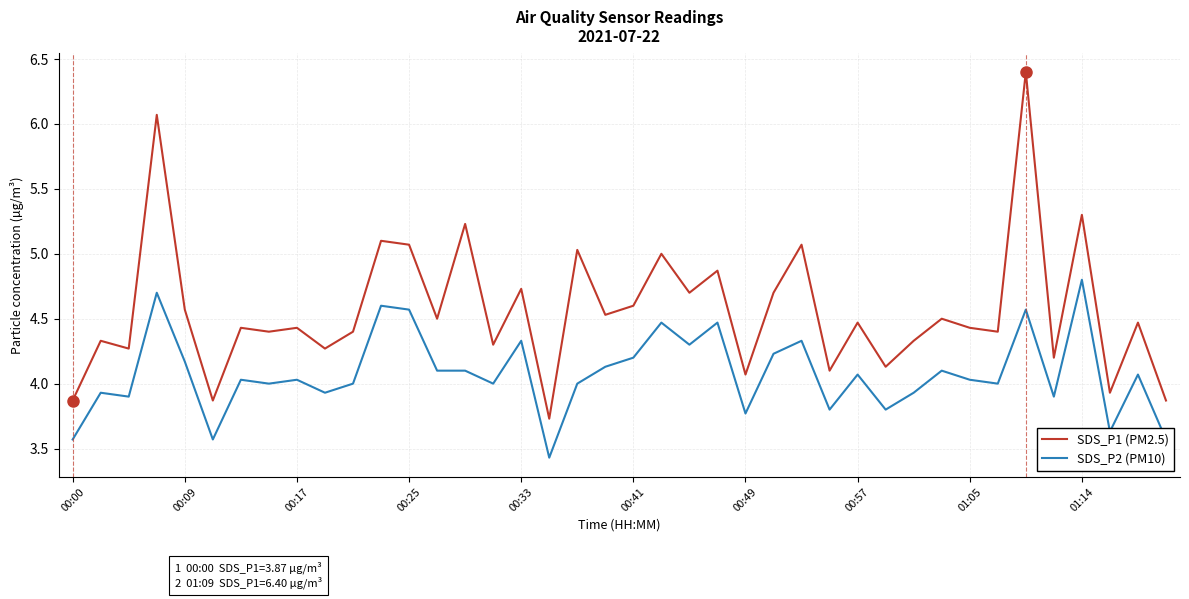

True or false: SDS_P2 (PM10) and SDS_P1 (PM2.5) cross at least once.

False